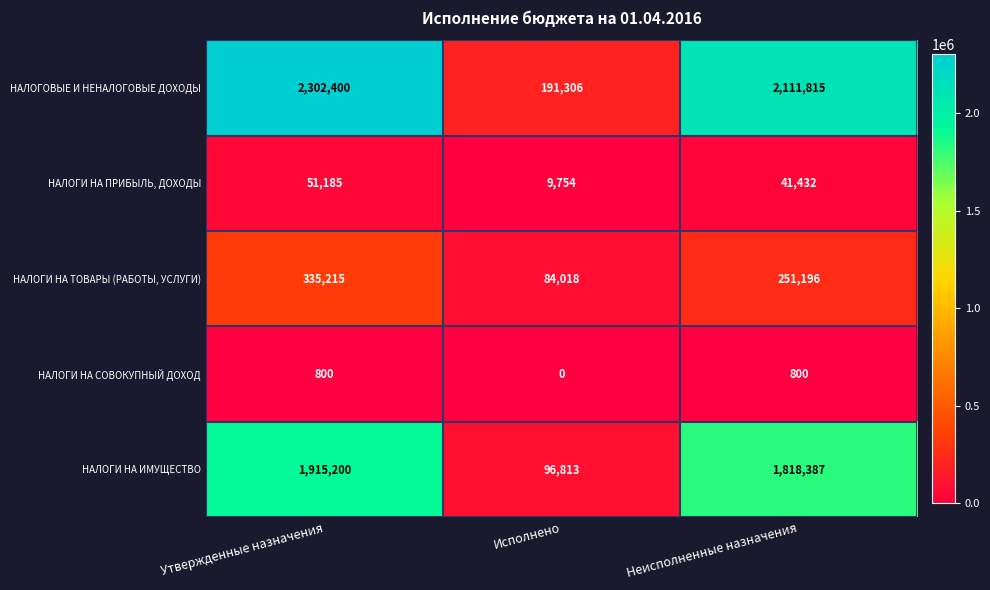

At which category is the sum across all series the highest?

Утвержденные назначения